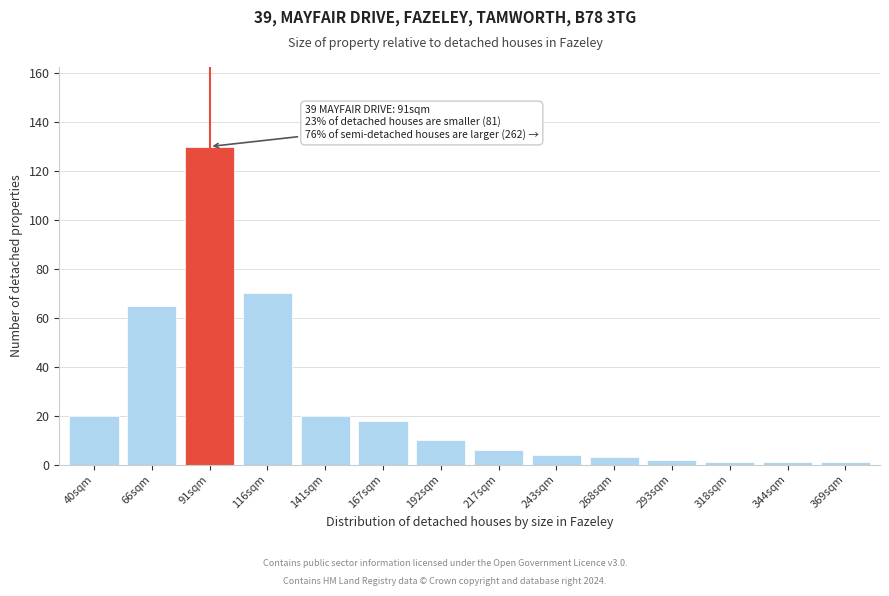

Reading left to right, extract all data points from this chart.

20	65	130	70	20	18	10	6	4	3	2	1	1	1